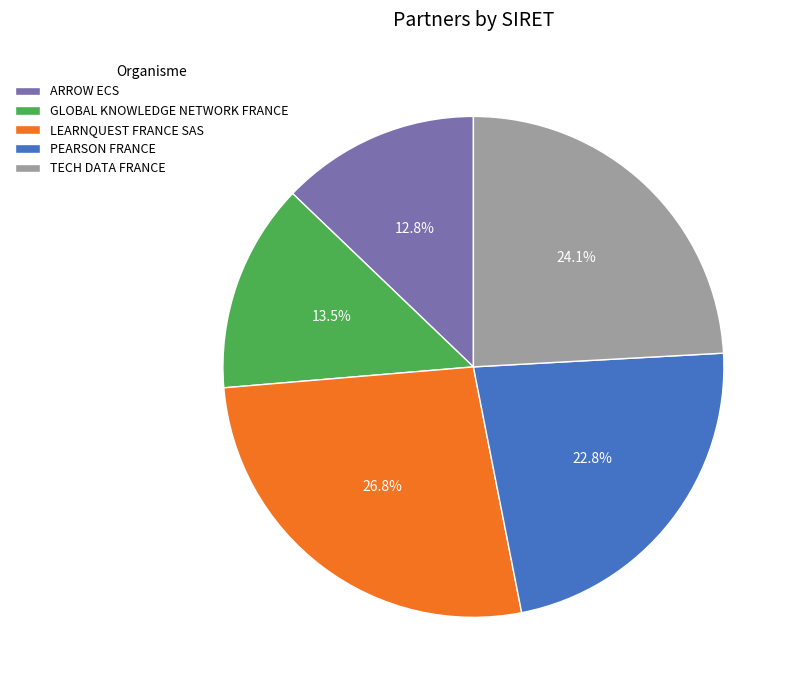

The LEARNQUEST FRANCE SAS slice represents 27% of the pie. True or false?

True